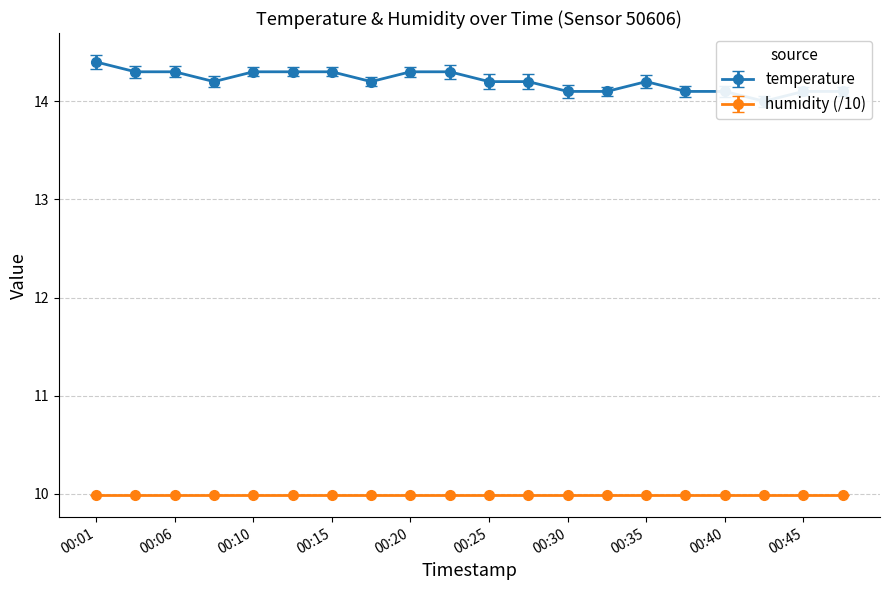

Where is the first local maximum?

00:35